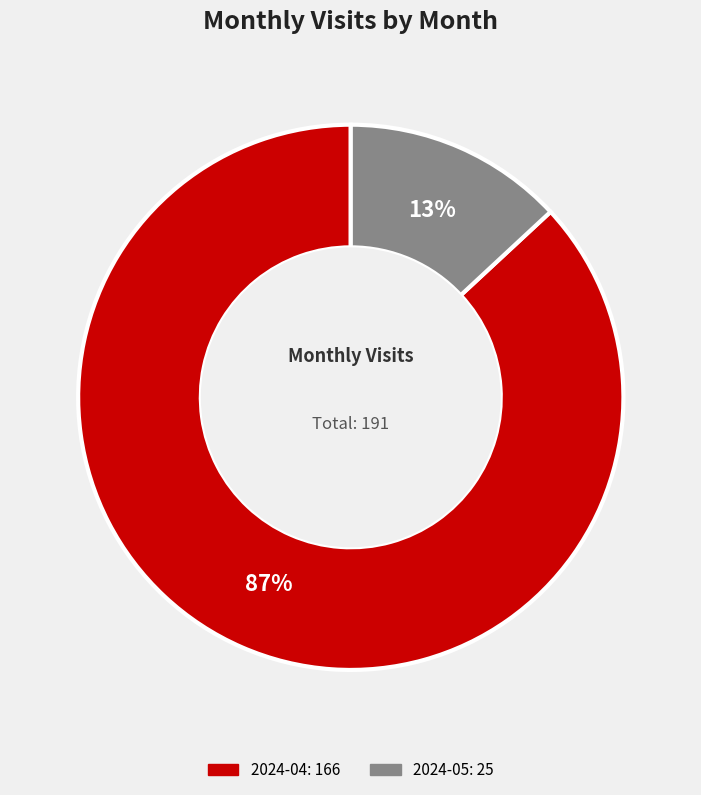

To the nearest percent, what is the average slice percentage?

50%